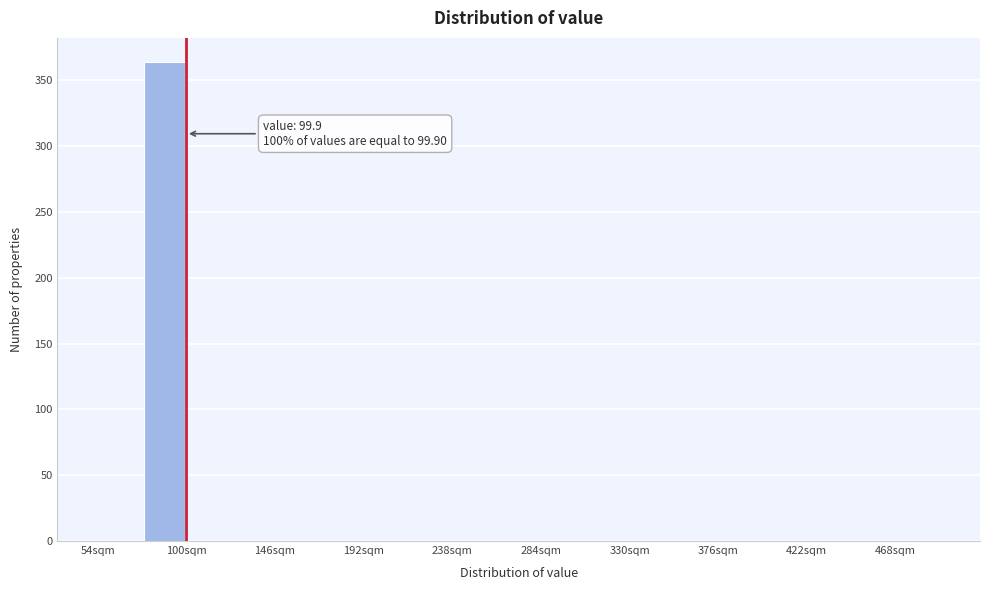

Over which range of the x-axis is the bar tallest?

77 to 100